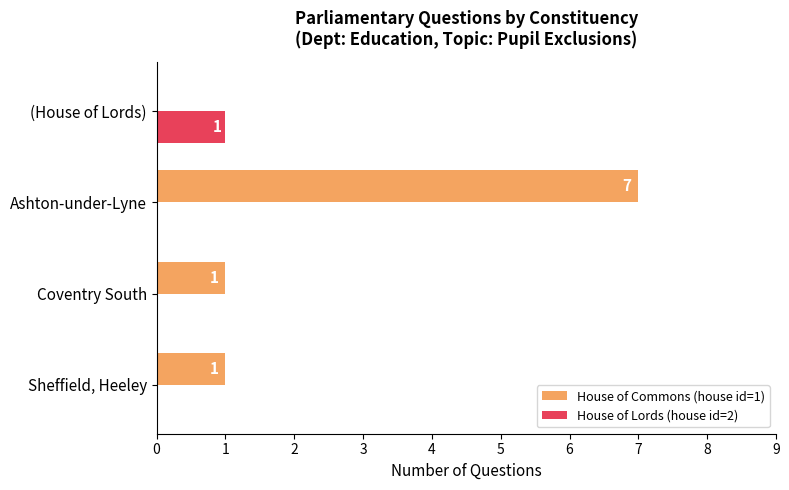

Is it true that House of Commons (house id=1) equals 4 at Ashton-under-Lyne?

False